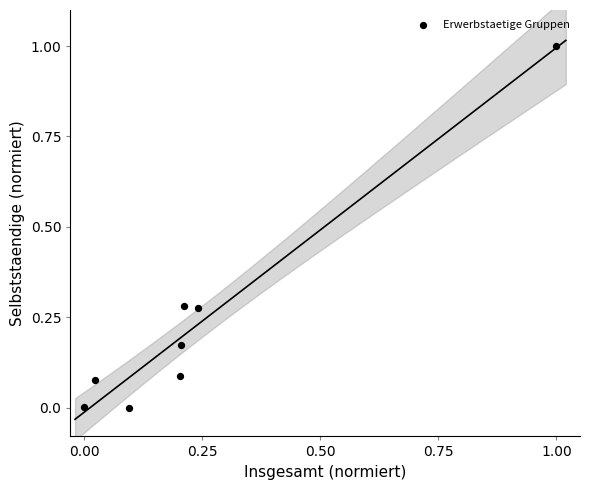

What is the range of X values (max minus min)?

1.0